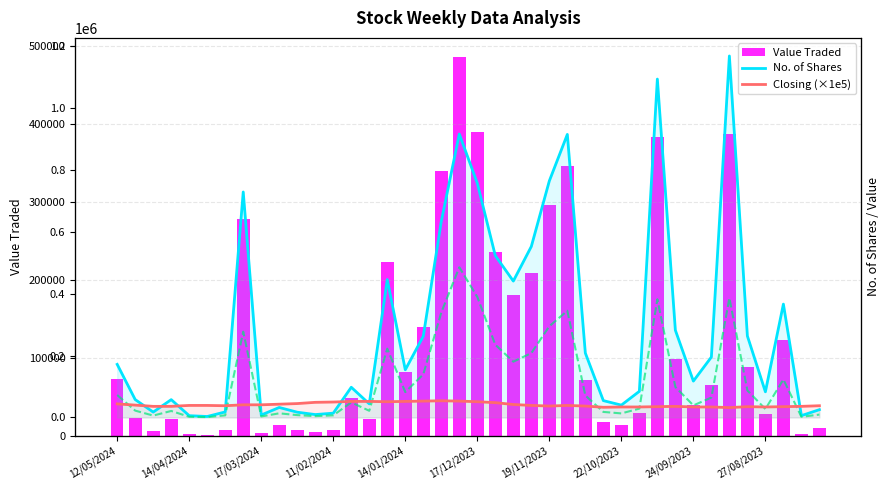

What is the difference between the second highest and minimum values in the No. of Shares series?

1091159